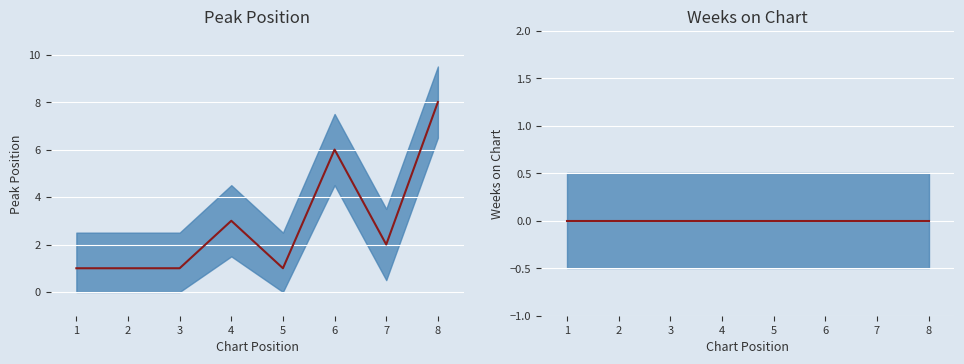

Rank the series by their maximum value, from lowest to highest.

Weeks on Chart, Peak Position